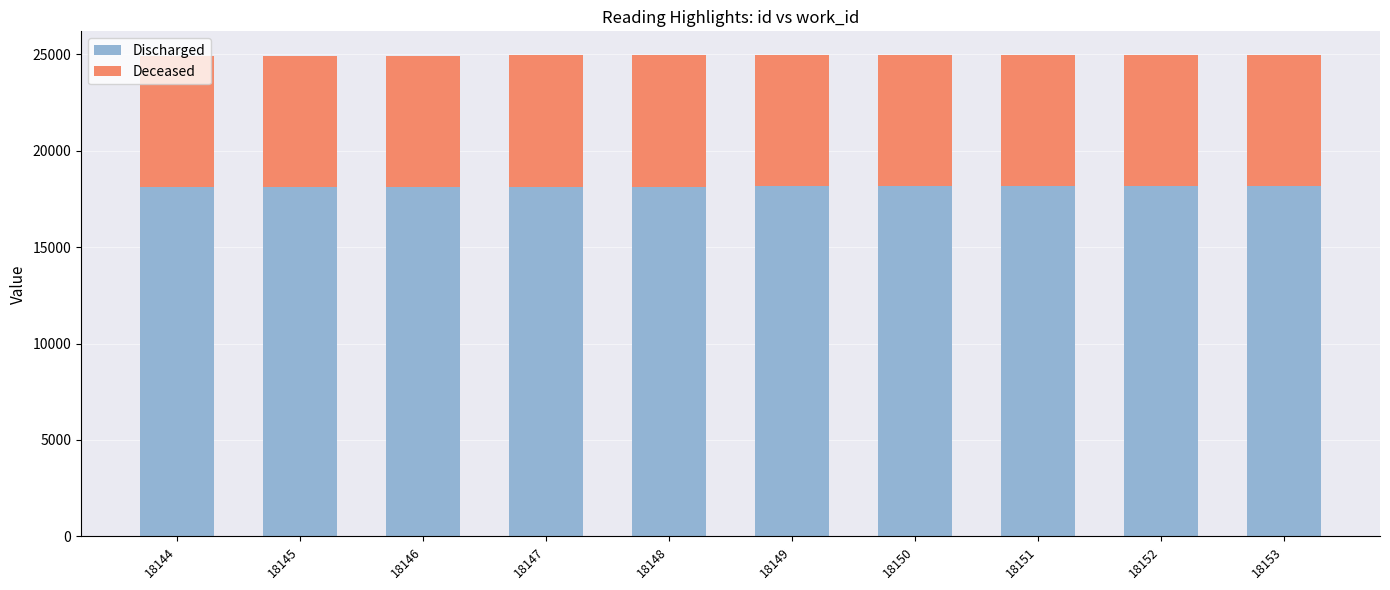

True or false: Discharged has a value of 7265 at 18149.

False